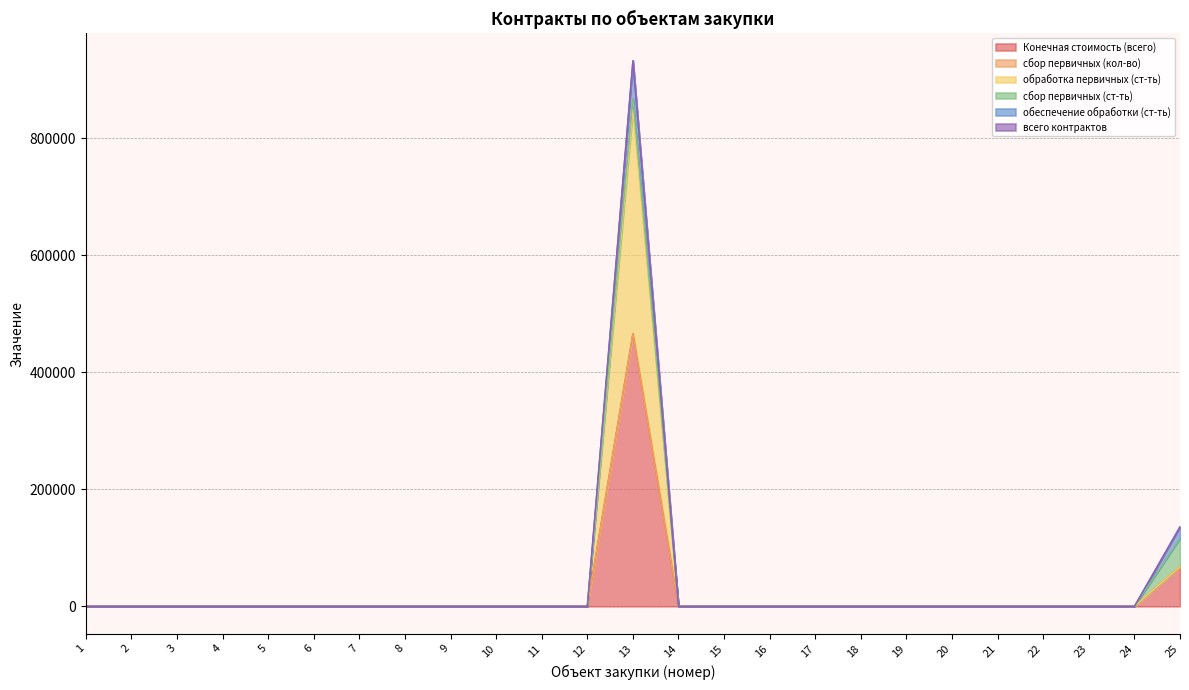

At which label is всего контрактов closest to 233148?

25